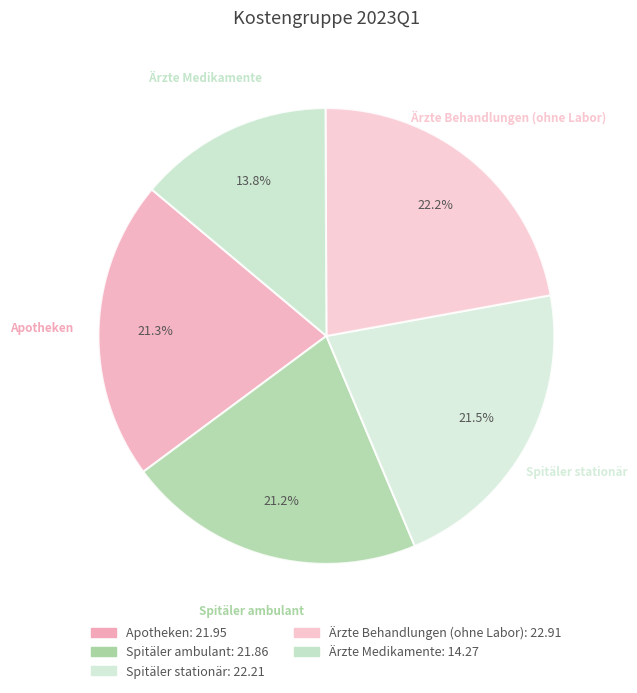

Does Apotheken represent more than half of the total?

No